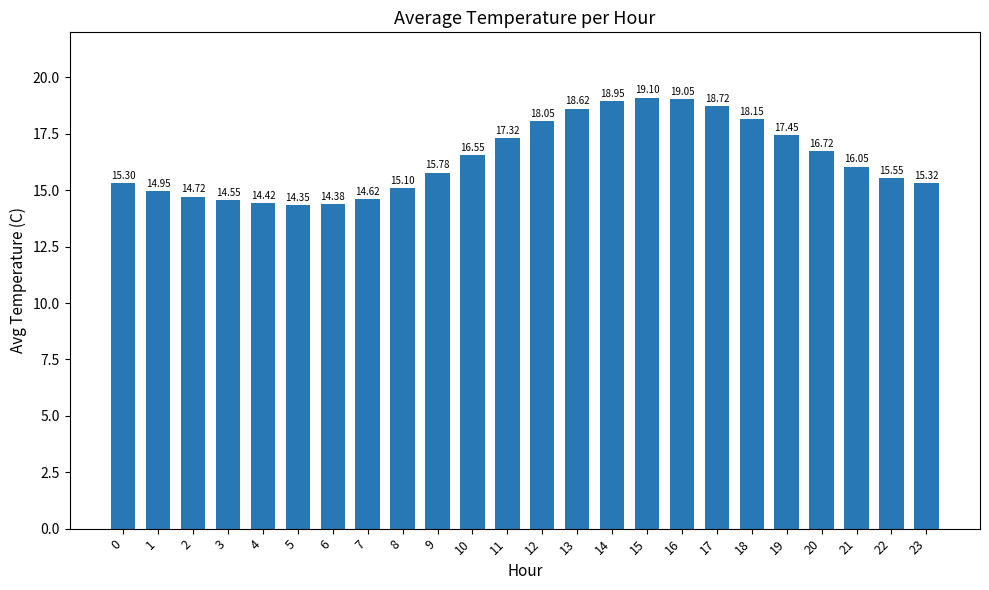

What is the change in value from 0 to 9?

+0.5